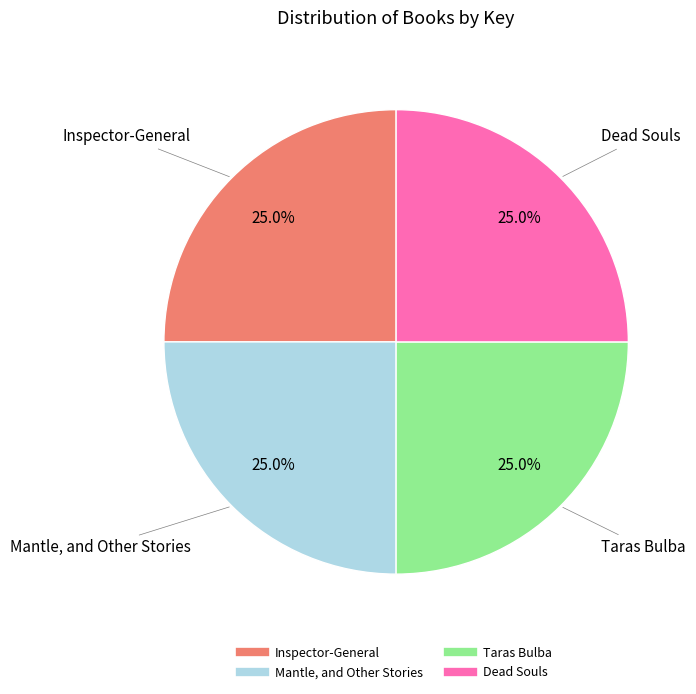

How much of the chart is everything except Dead Souls?

75.0%